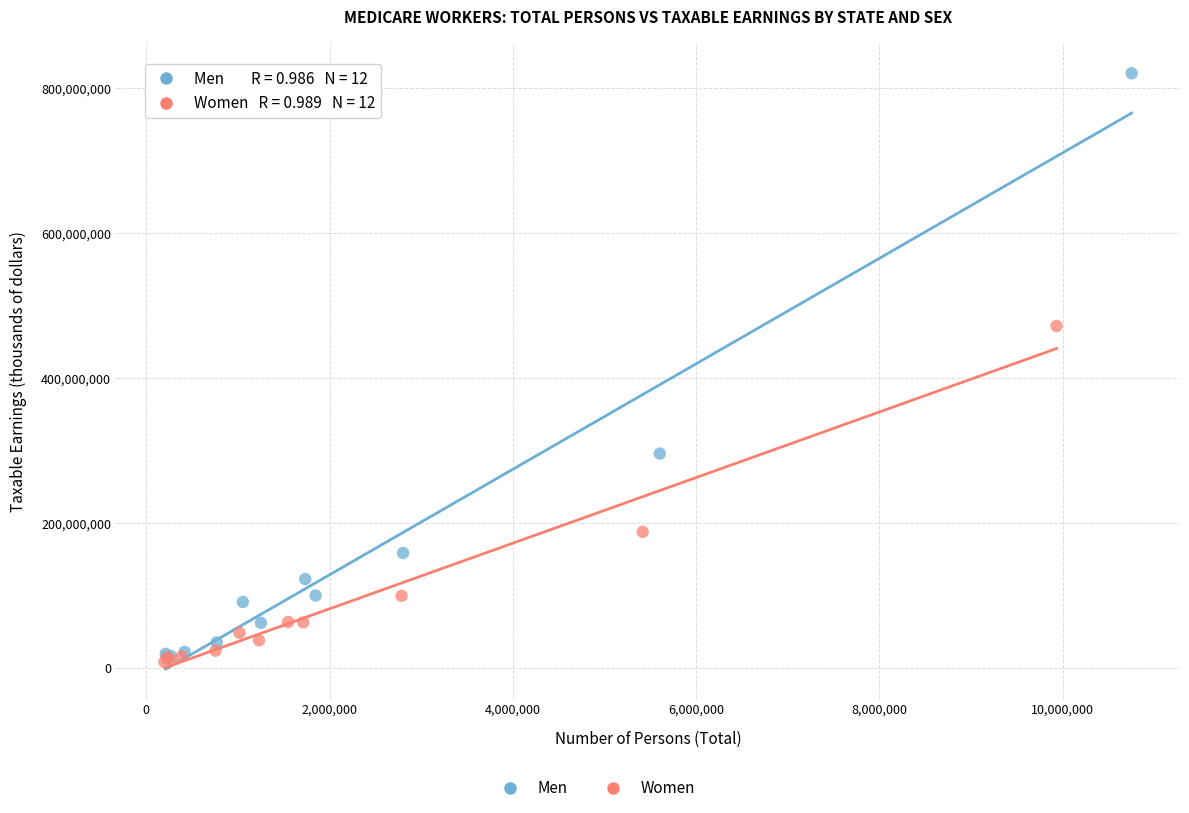

Which series has the largest Y range (max minus min)?

Men